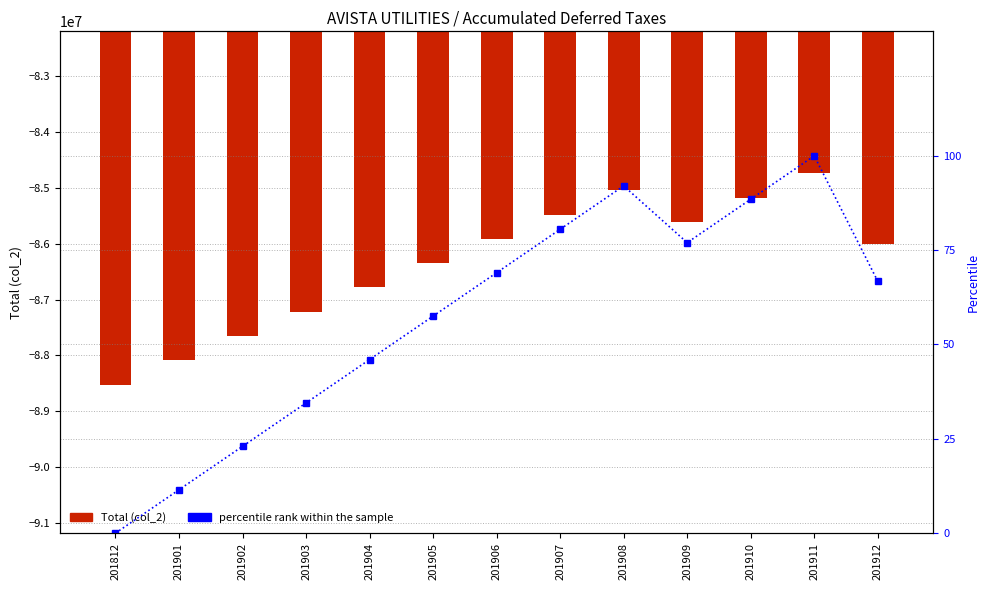

How many positive values does the percentile rank within the sample series have?

12